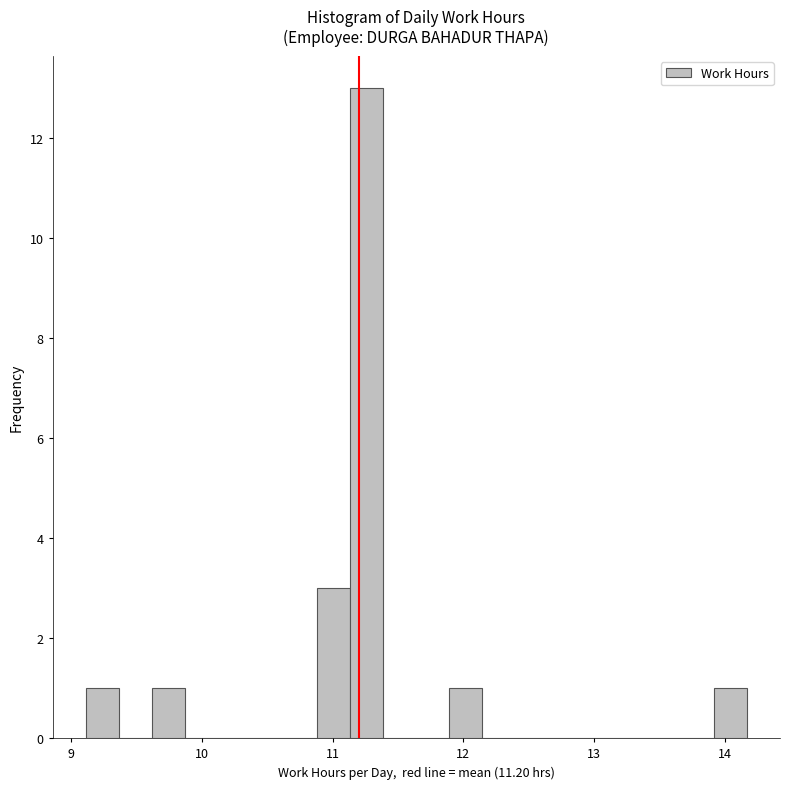

Around what value on the x-axis is the tallest bar? Give the approximate position of its centre, as read against the axis.

11.3